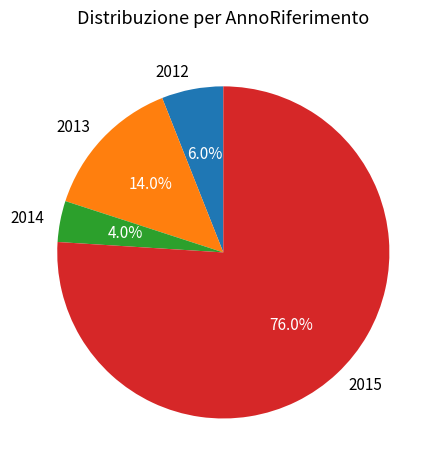

The 2015 slice represents 76% of the pie. True or false?

True